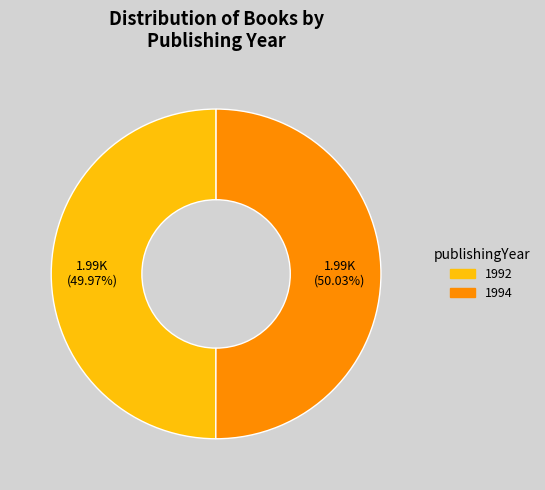

Does any single category account for the majority?

Yes